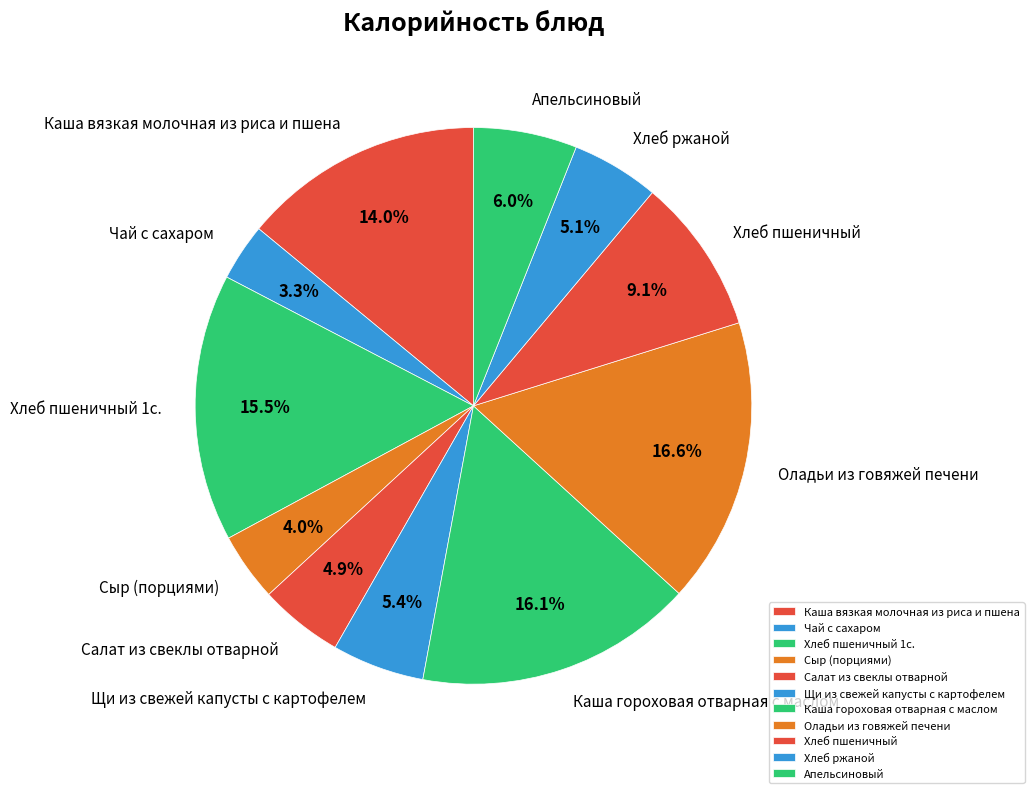

What percentage is NOT represented by Оладьи из говяжей печени?

83.4%